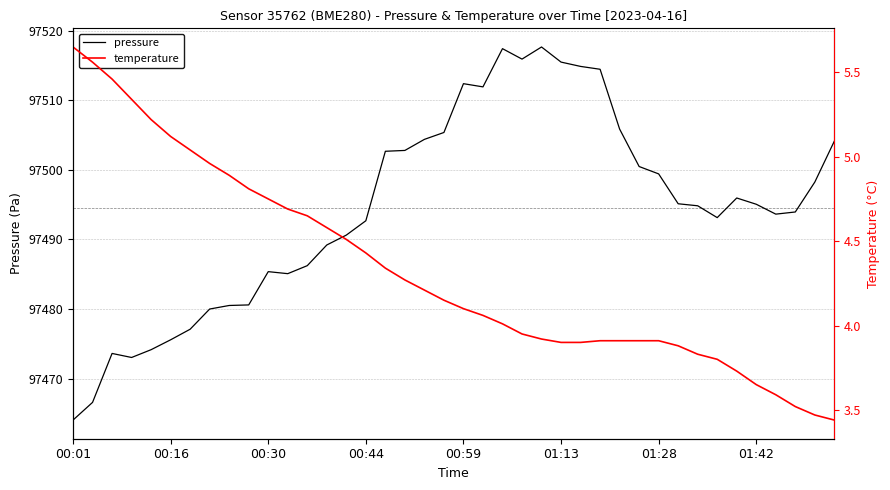

True or false: pressure has more than 0 points higher than both neighbors.

True